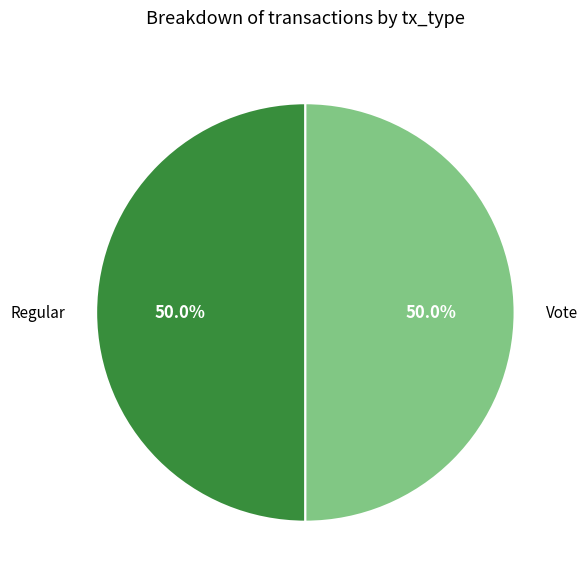

What is the total percentage of Vote and Regular?

100.0%